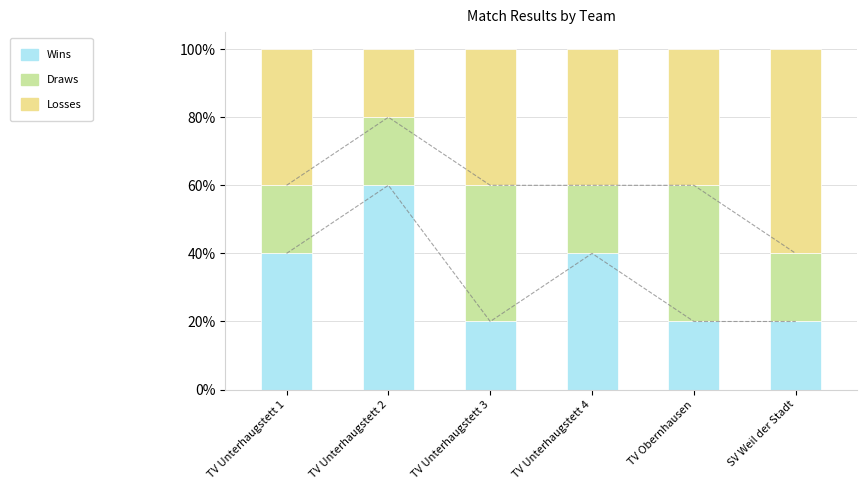

What are all the series names shown in the legend?

Wins, Draws, Losses